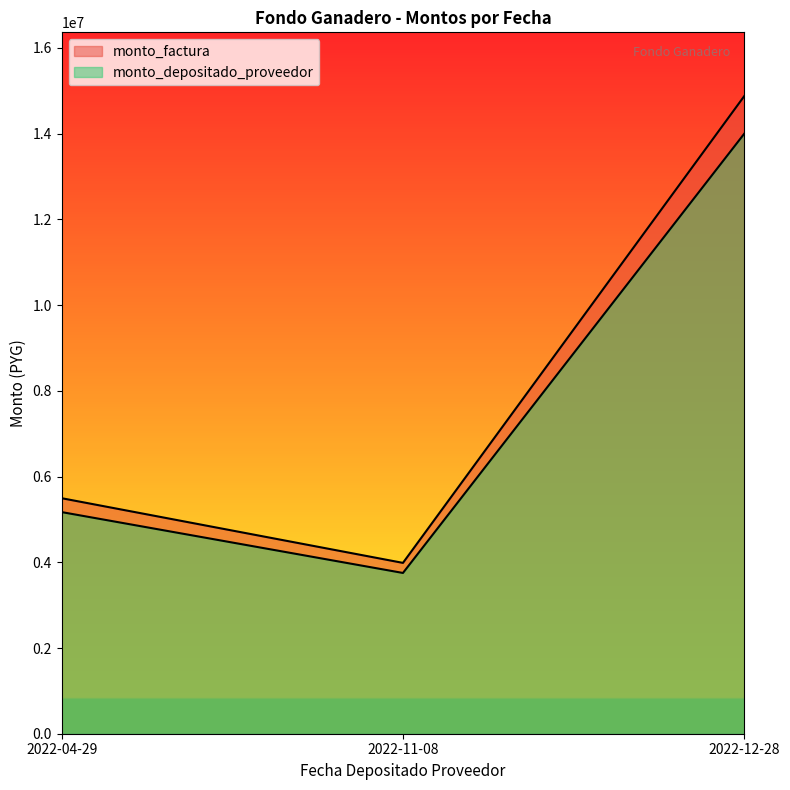

Count the number of categories in the chart.

3